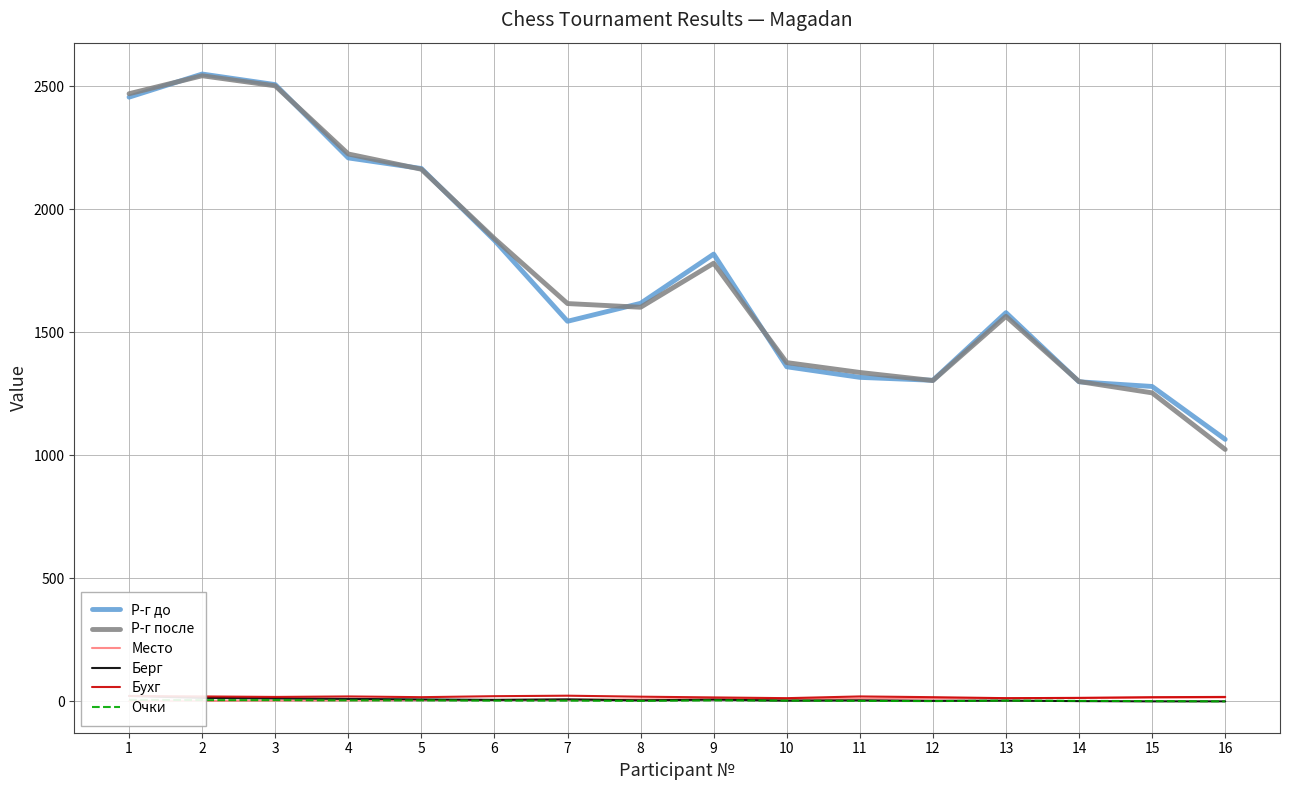

True or false: Место and Очки intersect in this chart.

False